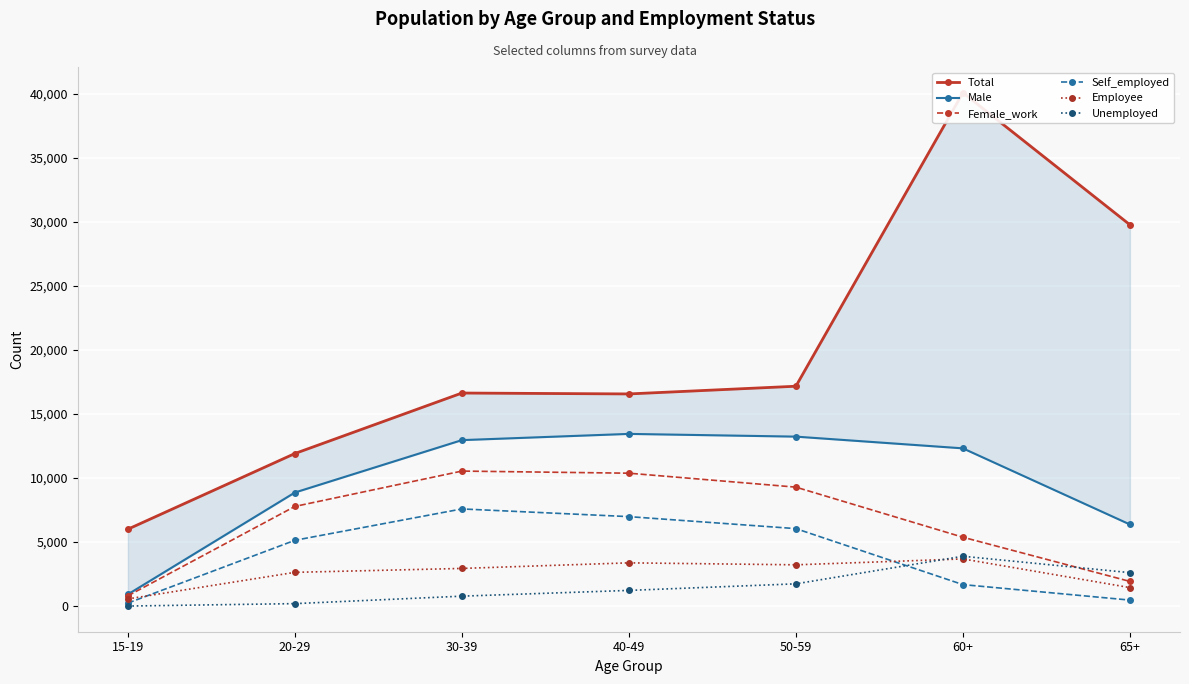

Is the value of Self_employed at 50-59 greater than the value of Female_work at 50-59?

No